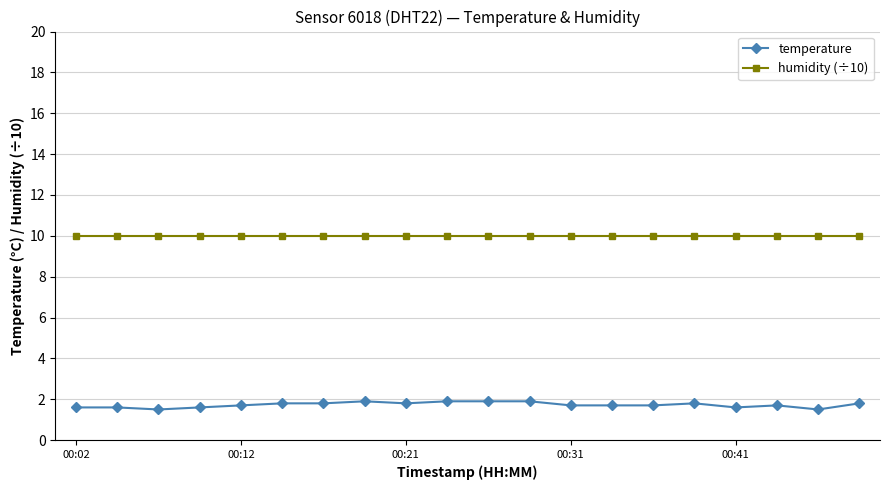

What is the difference between the maximum and minimum values in the temperature series?

0.4